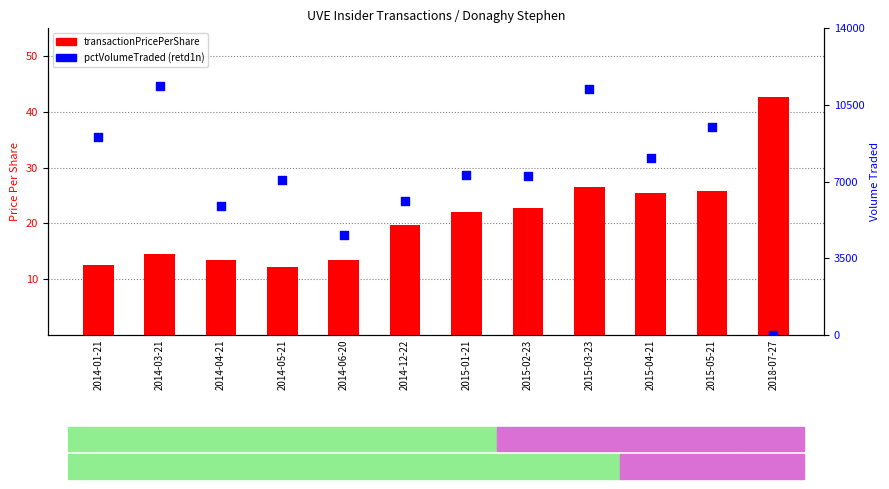

At which category is the sum across all series the highest?

2014-03-21